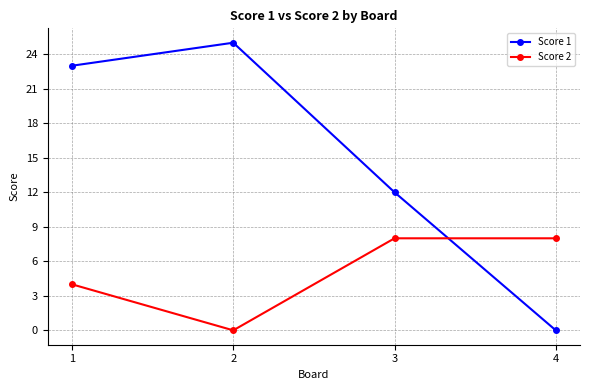

How many data points in Score 2 are less than 8?

2